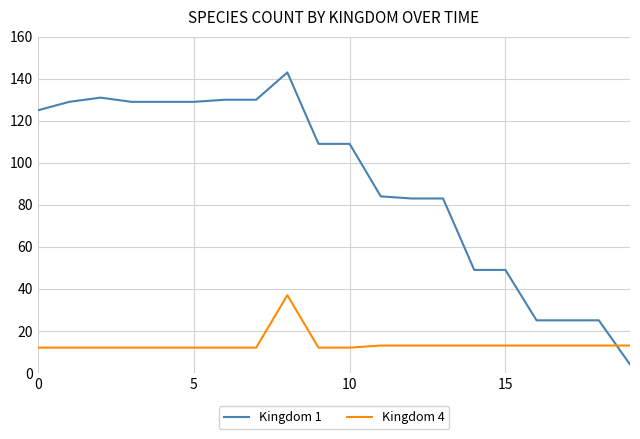

Which series has the widest spread of values?

Kingdom 1